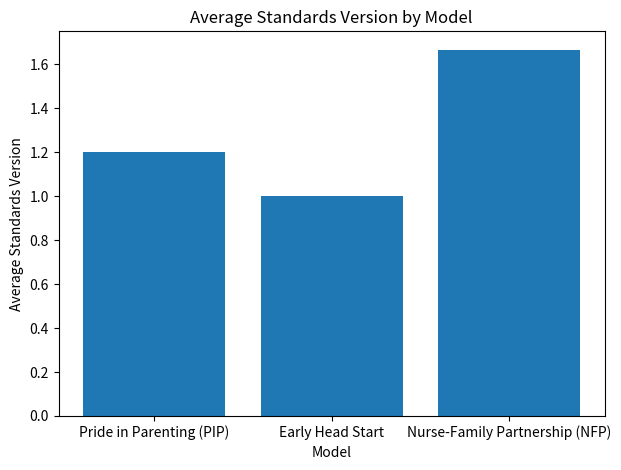

What is the average value?

1.3